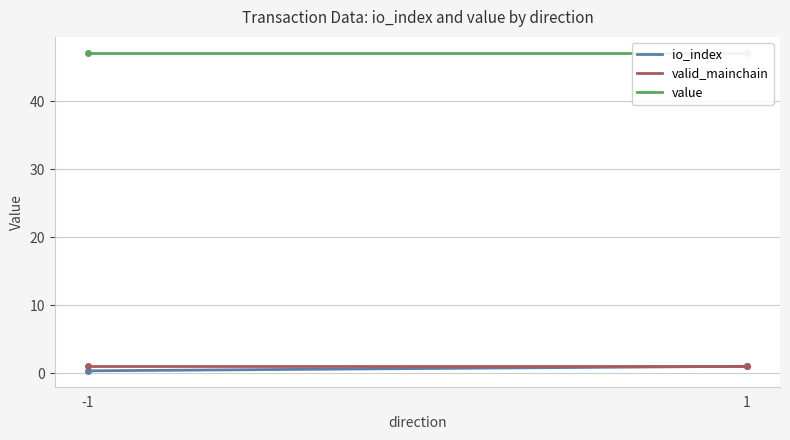

What is the greatest value displayed?

47.2